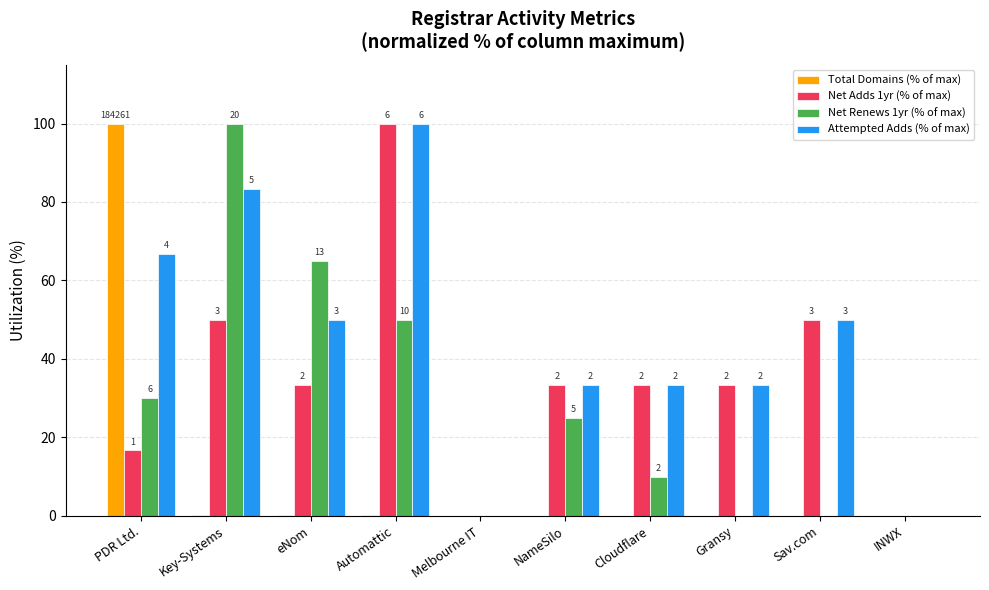

Which series has the largest range (max minus min)?

Net Adds 1yr (% of max)